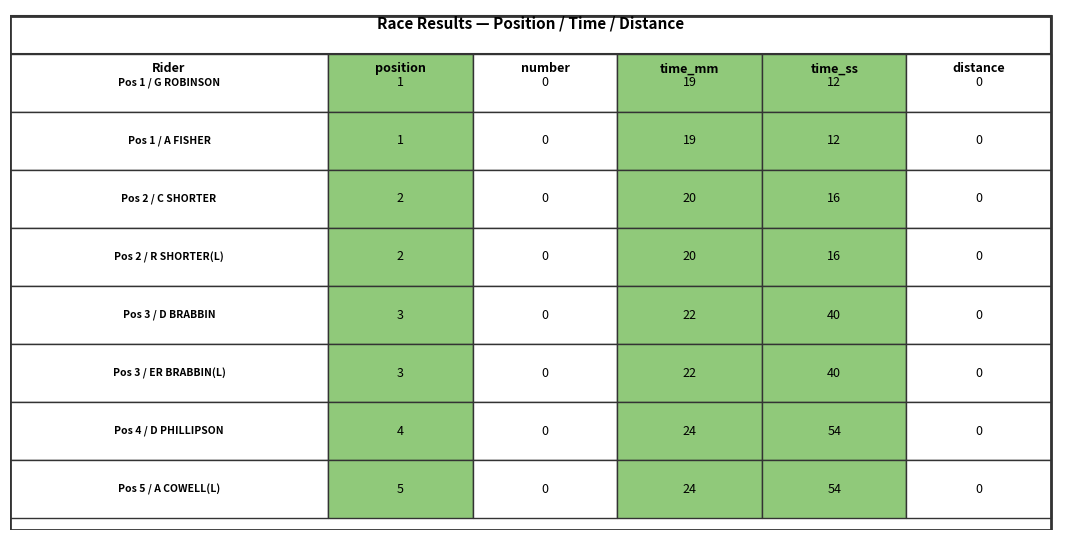

What is the highest value of the Pos 2 / C SHORTER series?

20